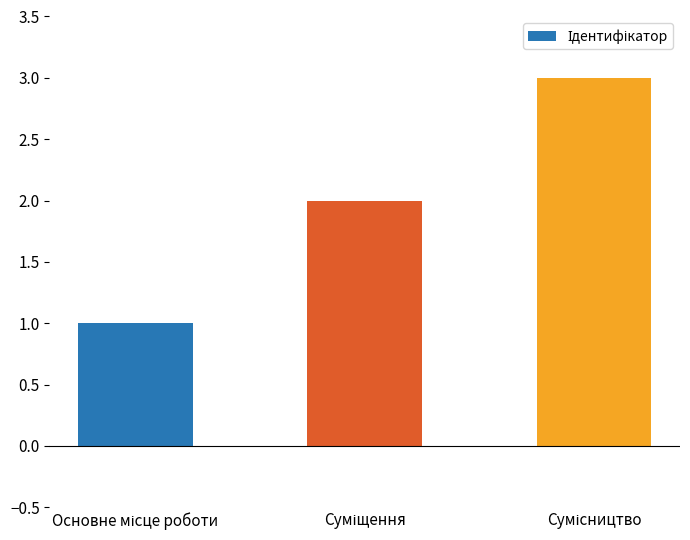

What is the smallest value displayed?

1